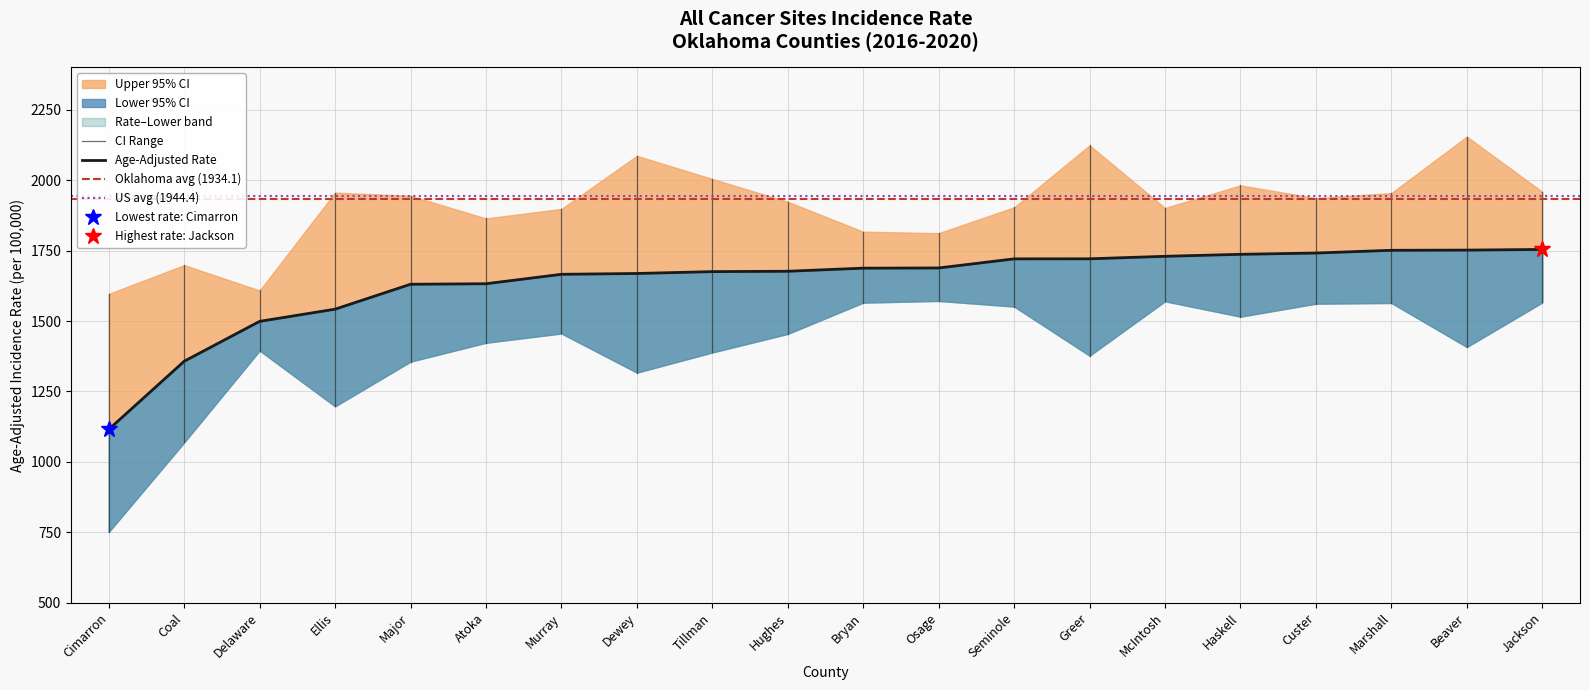

Rank the categories by Age-Adjusted Rate value from highest to lowest.

Jackson, Beaver, Marshall, Custer, Haskell, McIntosh, Greer, Seminole, Osage, Bryan, Hughes, Tillman, Dewey, Murray, Atoka, Major, Ellis, Delaware, Coal, Cimarron